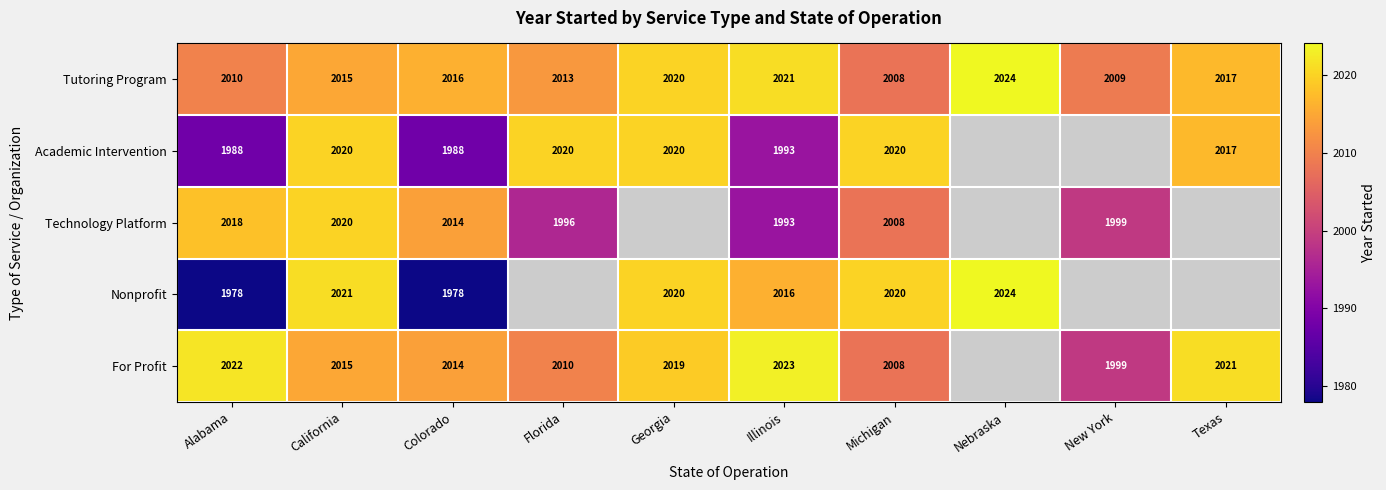

What is the average value of the Tutoring Program series?

2015